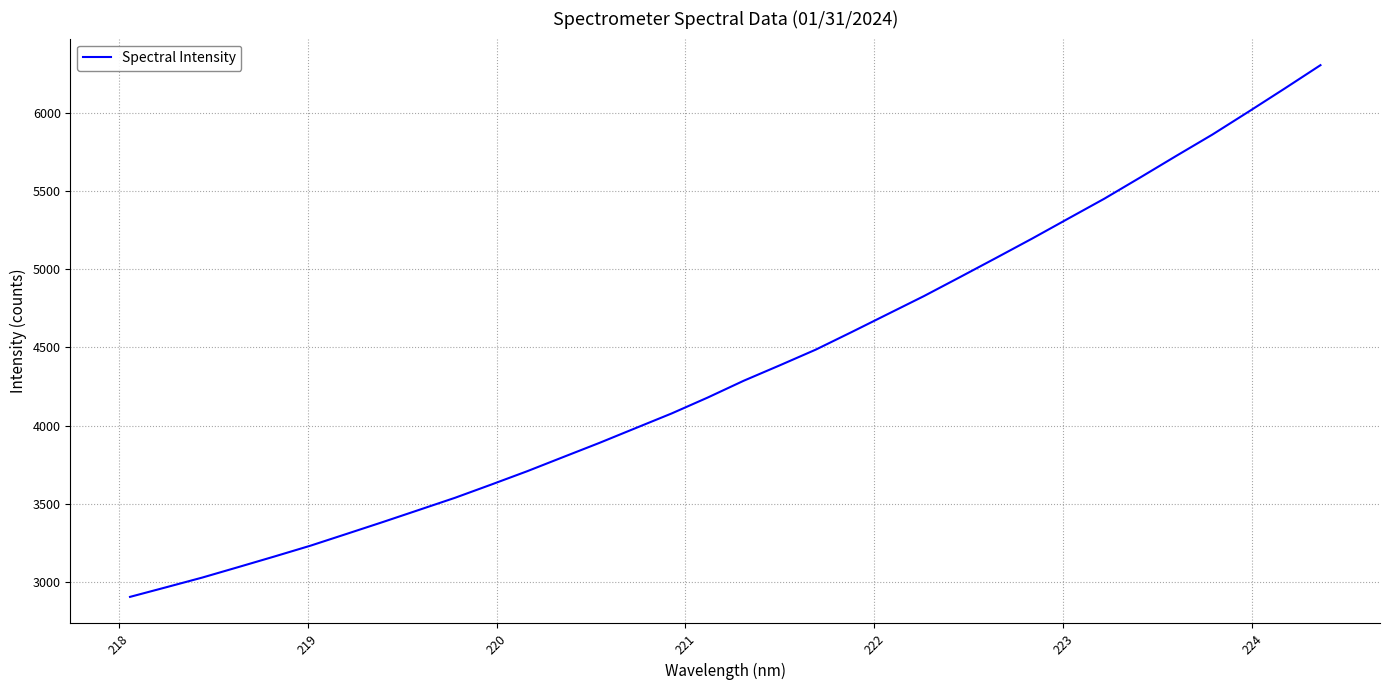

What is the smallest value displayed?

2905.3